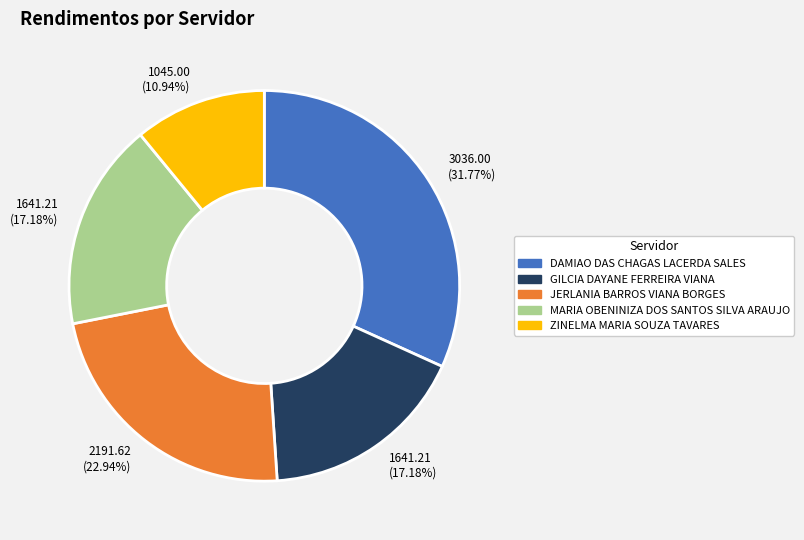

To the nearest percent, what portion does ZINELMA MARIA SOUZA TAVARES represent?

11%